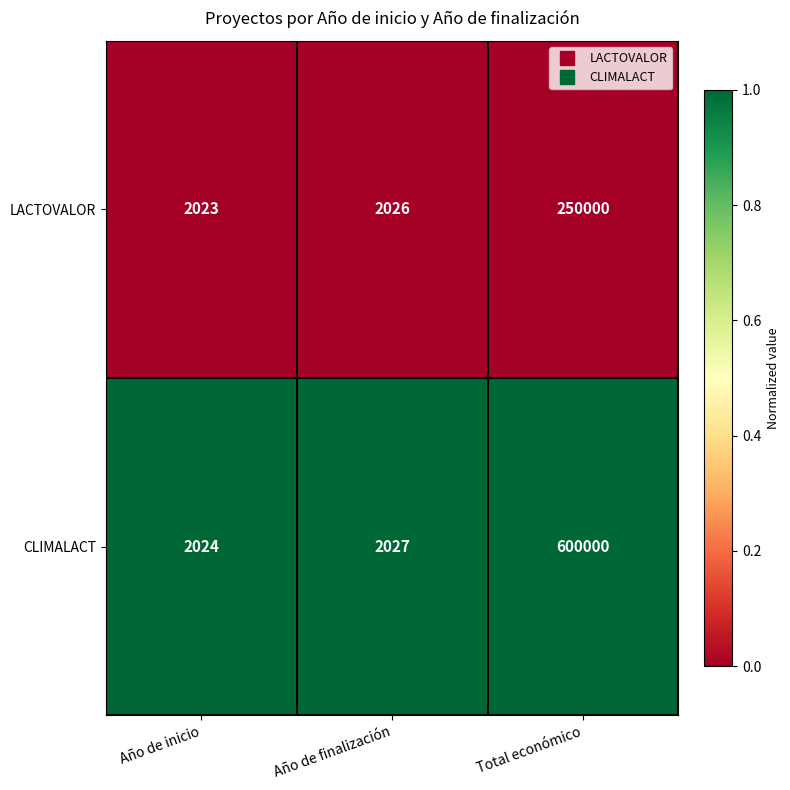

The CLIMALACT series shows 894 at Año de inicio. True or false?

False